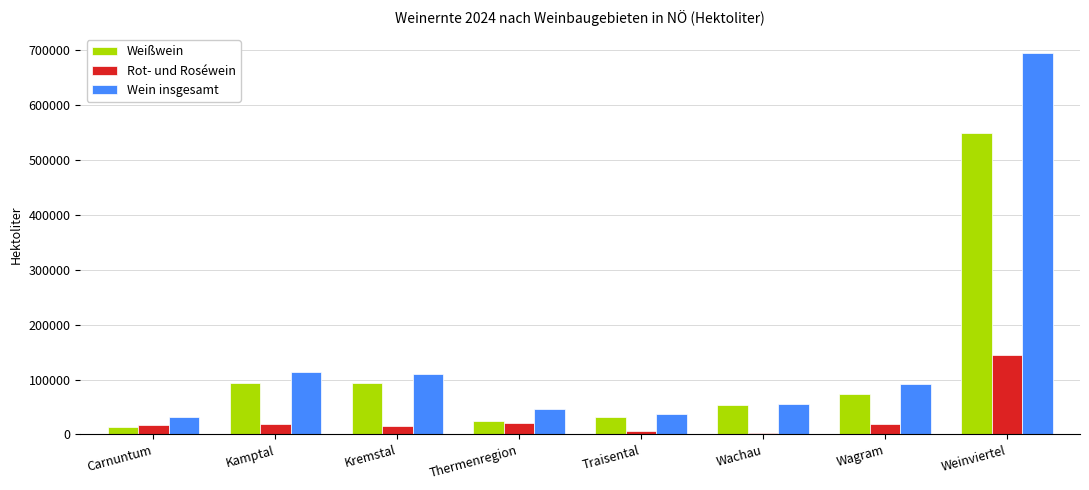

At which label does Wein insgesamt reach its minimum?

Carnuntum